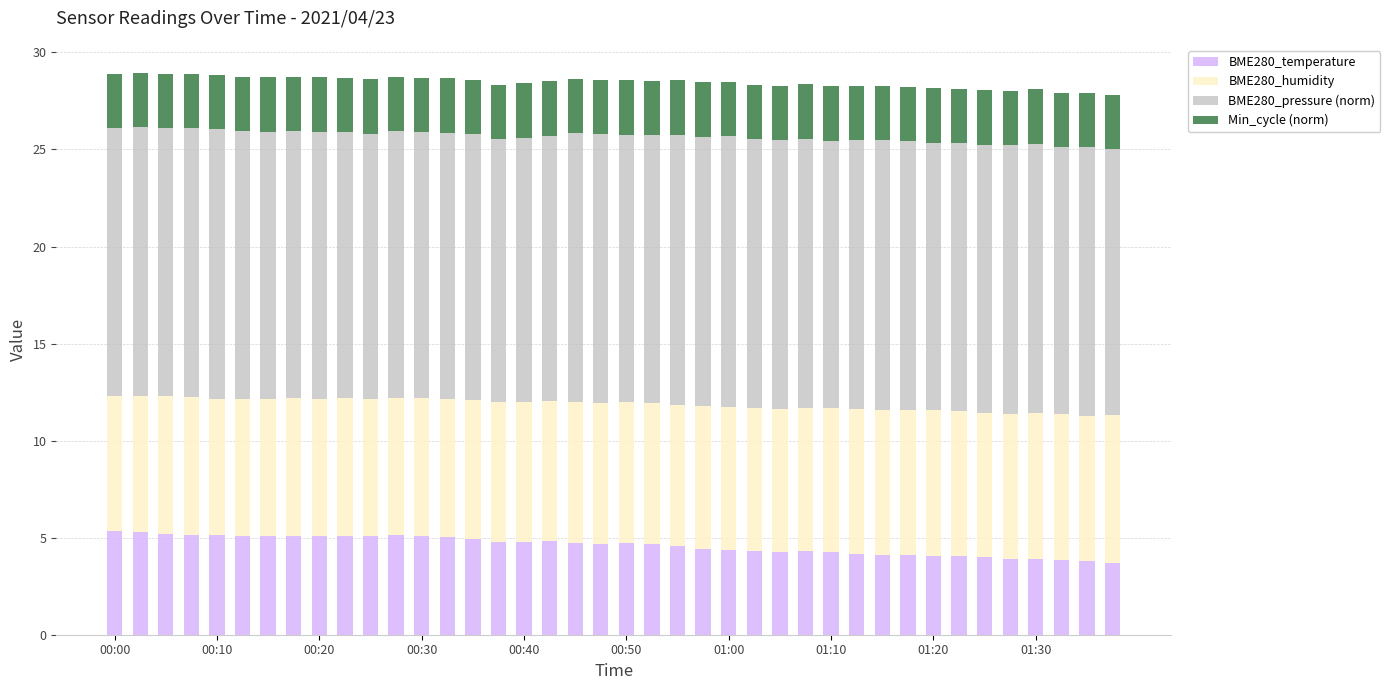

What is the sum of all BME280_temperature values?

184.1